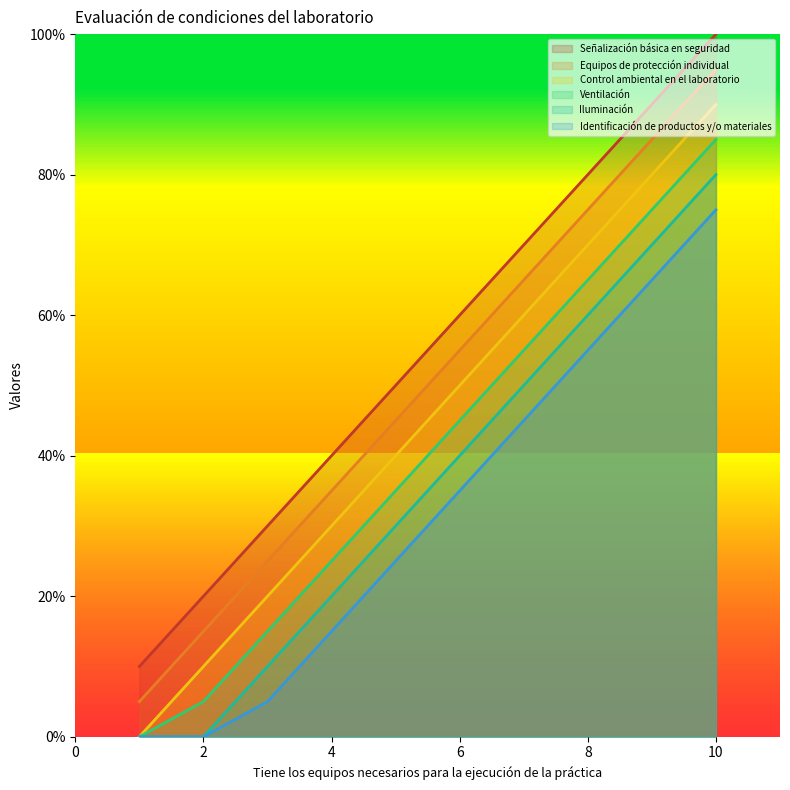

List the series in order of their overall mean, highest first.

Señalización básica en seguridad, Equipos de protección individual, Control ambiental en el laboratorio, Ventilación, Iluminación, Identificación de productos y/o materiales